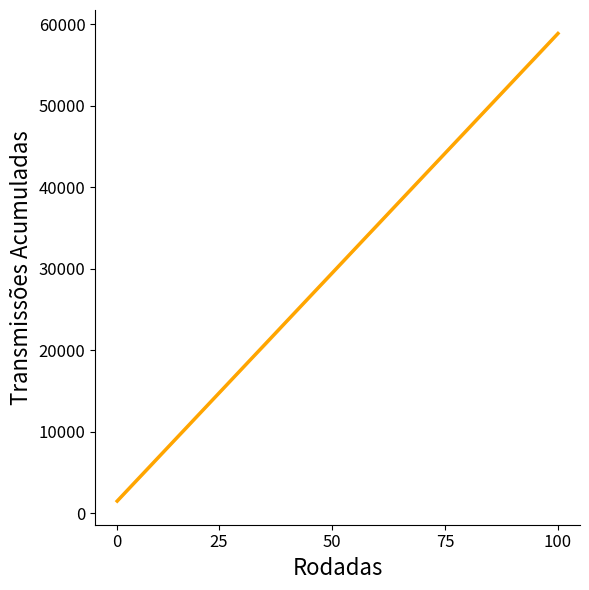

What is the ratio of the value at 33 to the value at 38?

0.9